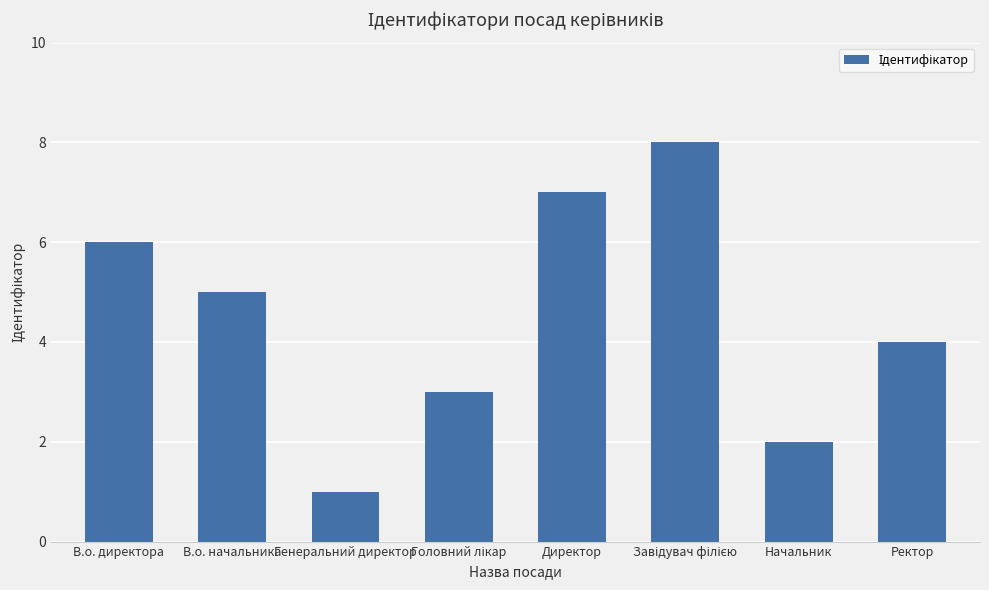

What is the label of the 1st bar from the right?

Ректор